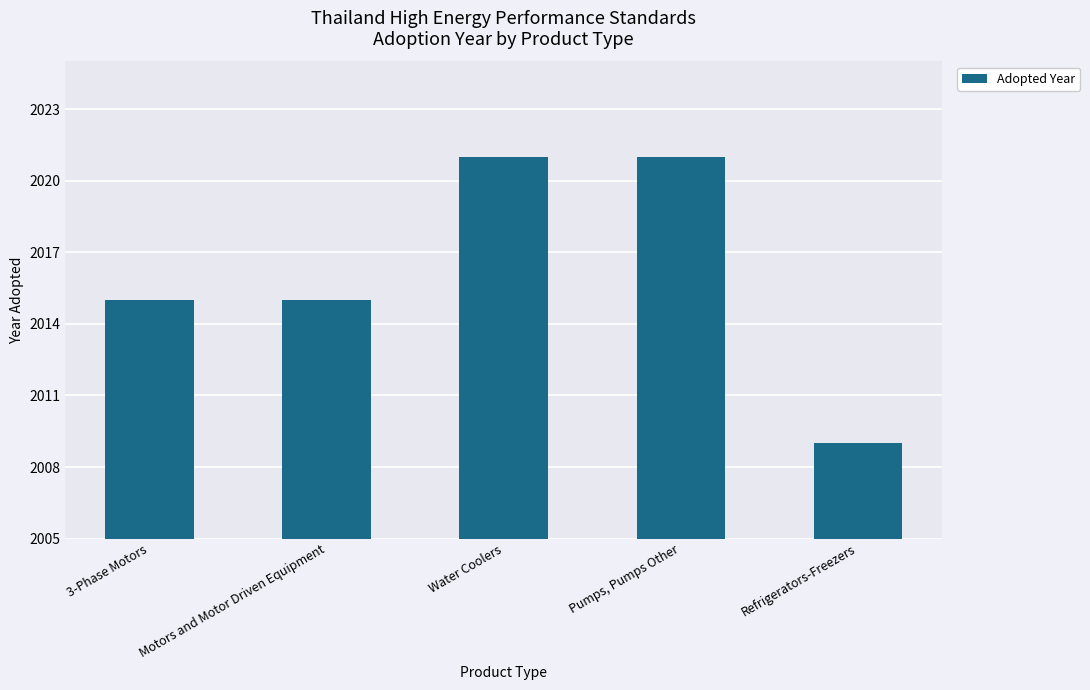

Are the bars horizontal?

No